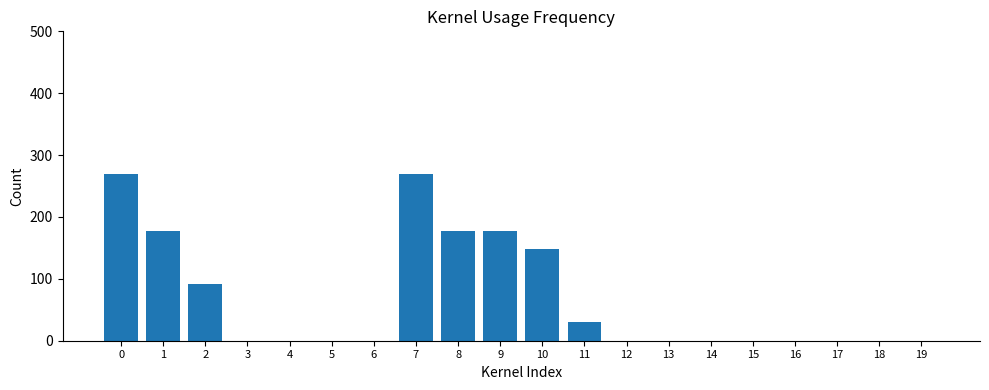

What is the change in value from 7 to 8?

-92.0